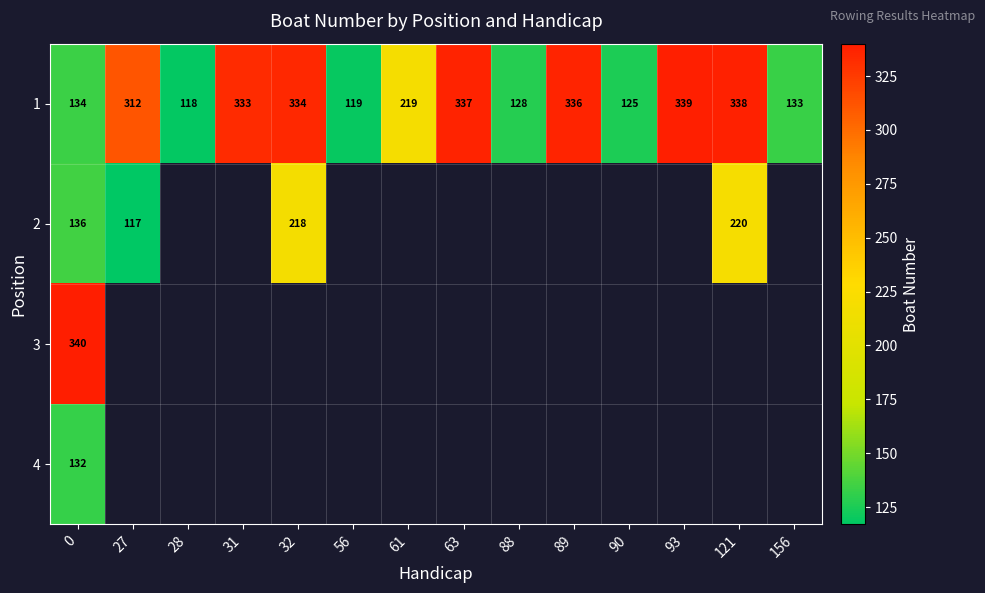

At how many categories does at least one series exceed 166?

9